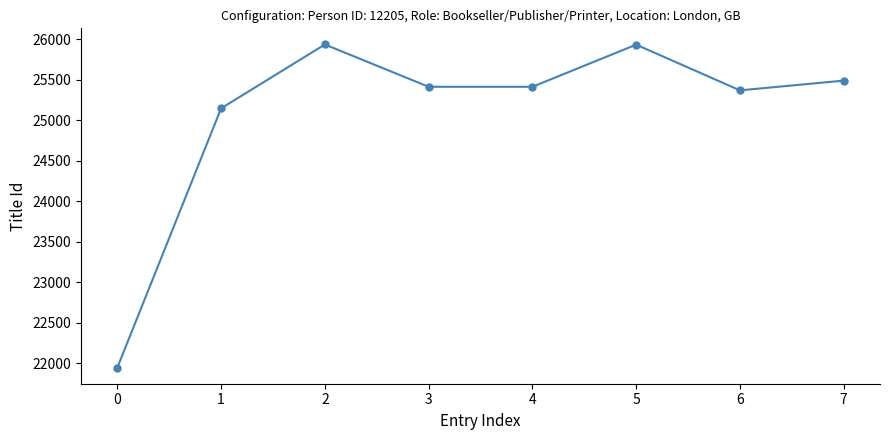

What is the ratio of the value at 2 to the value at 4?

1.0